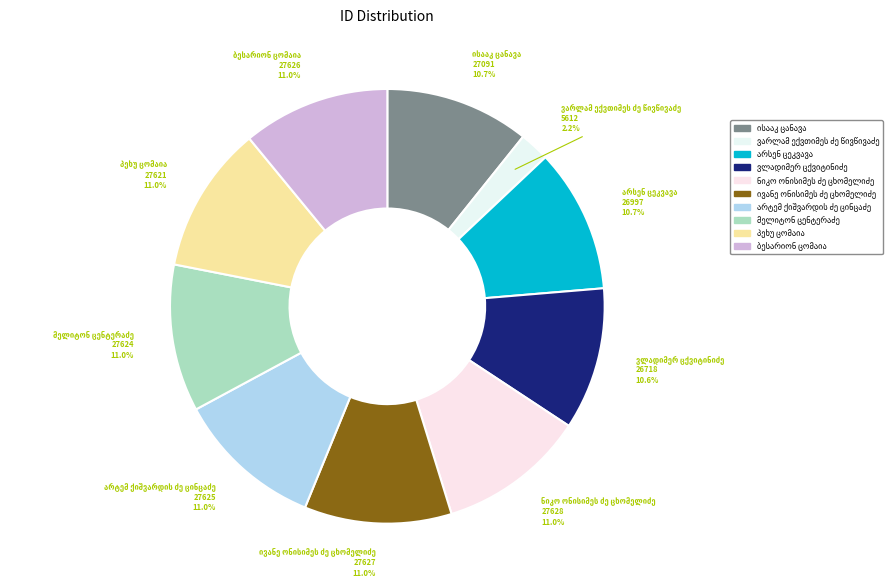

Does any single category account for the majority?

No